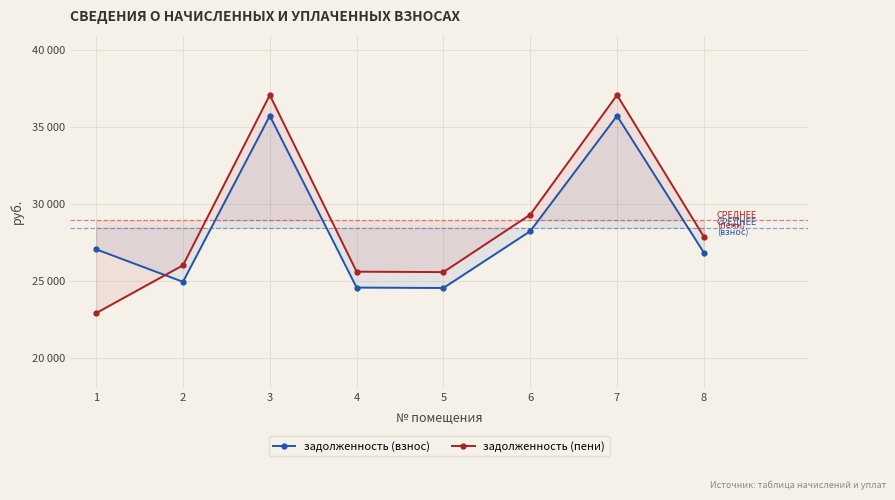

How many categories are shown in the chart?

8